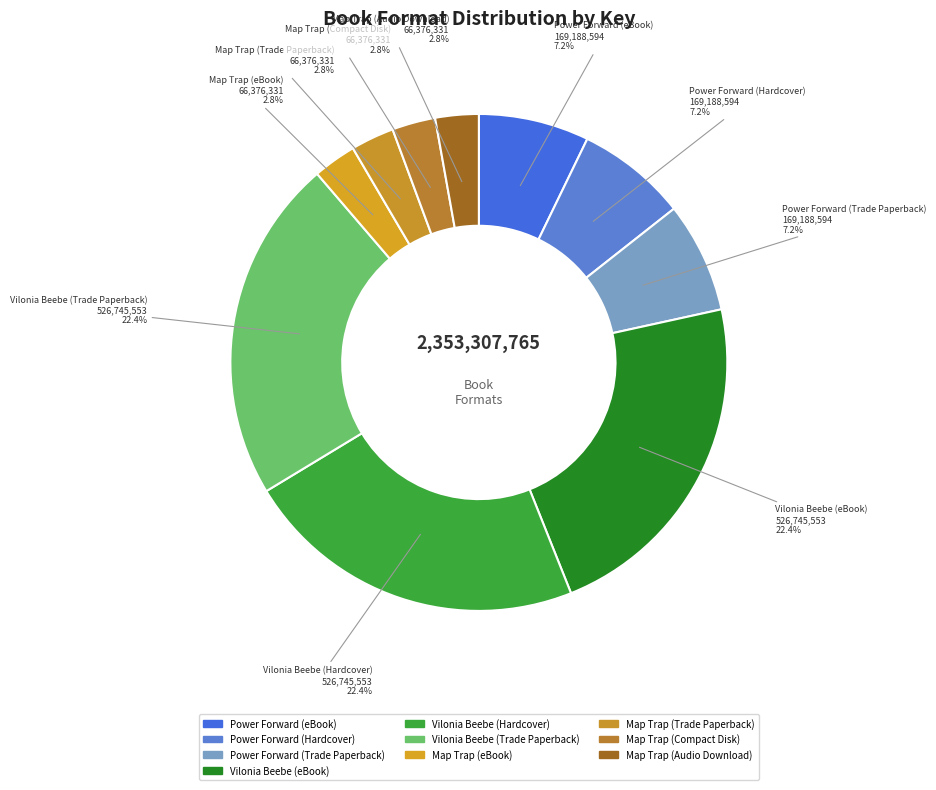

What is the ratio of the value at Vilonia Beebe (Hardcover) to the value at Power Forward (eBook)?

3.1